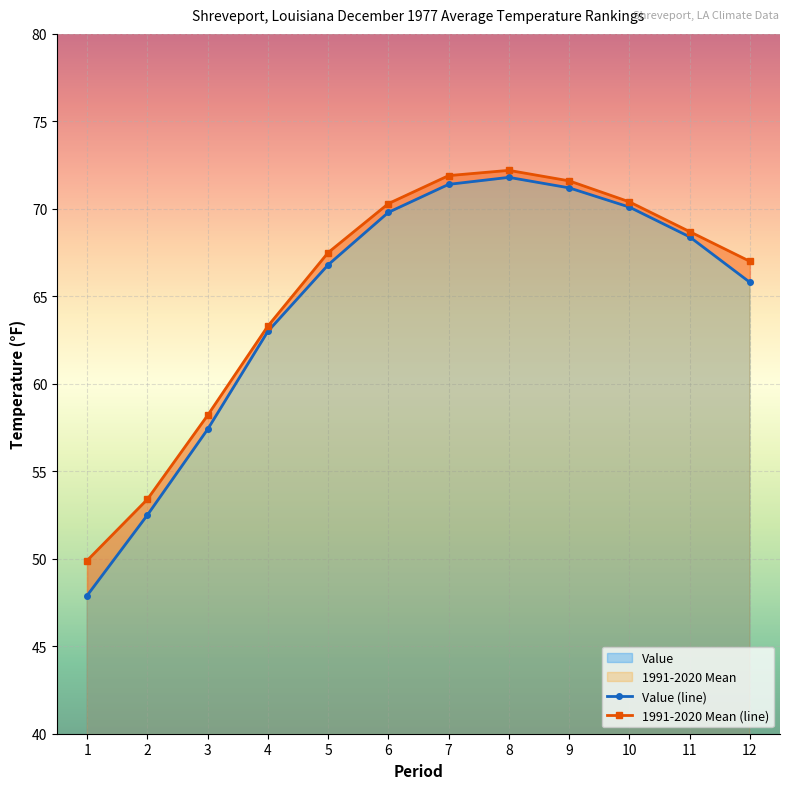

Is it true that Value equals 100.0 at 3?

False